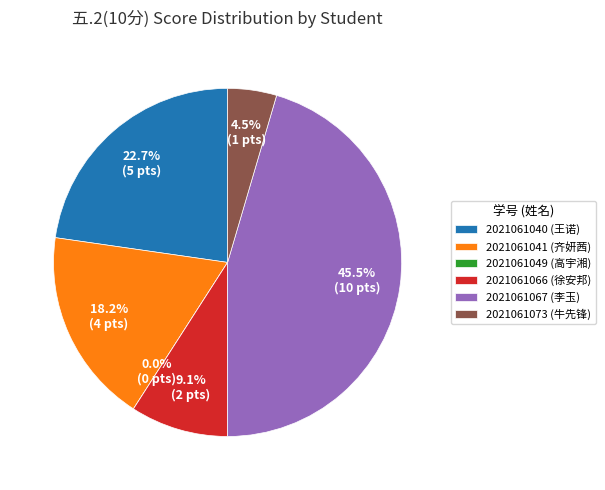

To the nearest percent, what is the combined percentage of 2021061073 and 2021061041?

23%